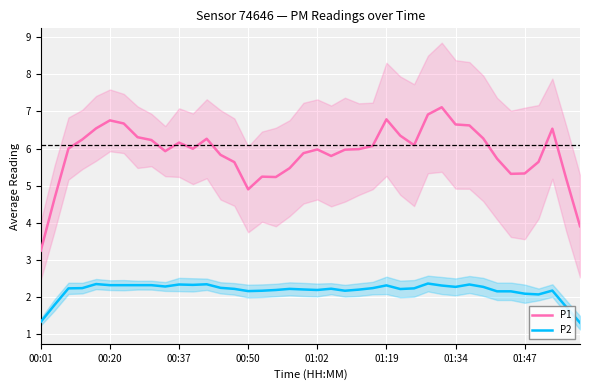

True or false: P1 and P2 cross at least once.

False